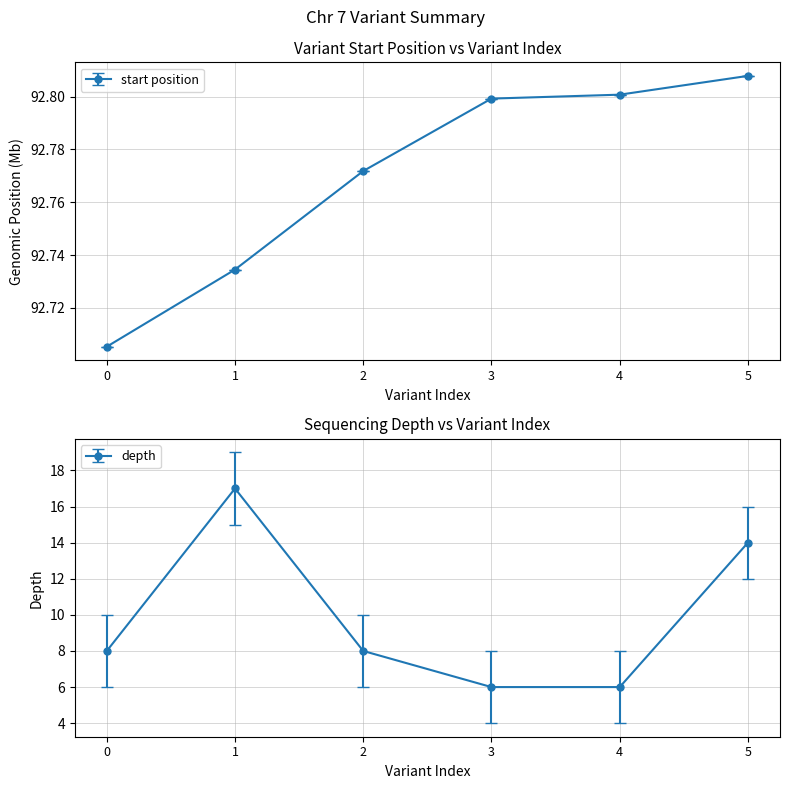

What value does the start series have at 2?

92.8